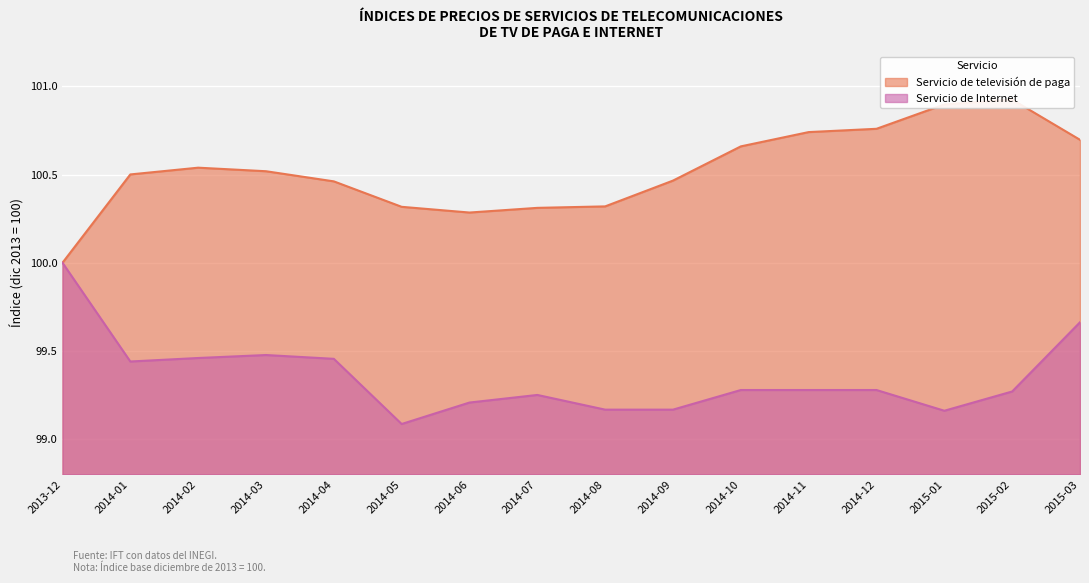

Read the Servicio de televisión de paga value at 2015-03.

100.7